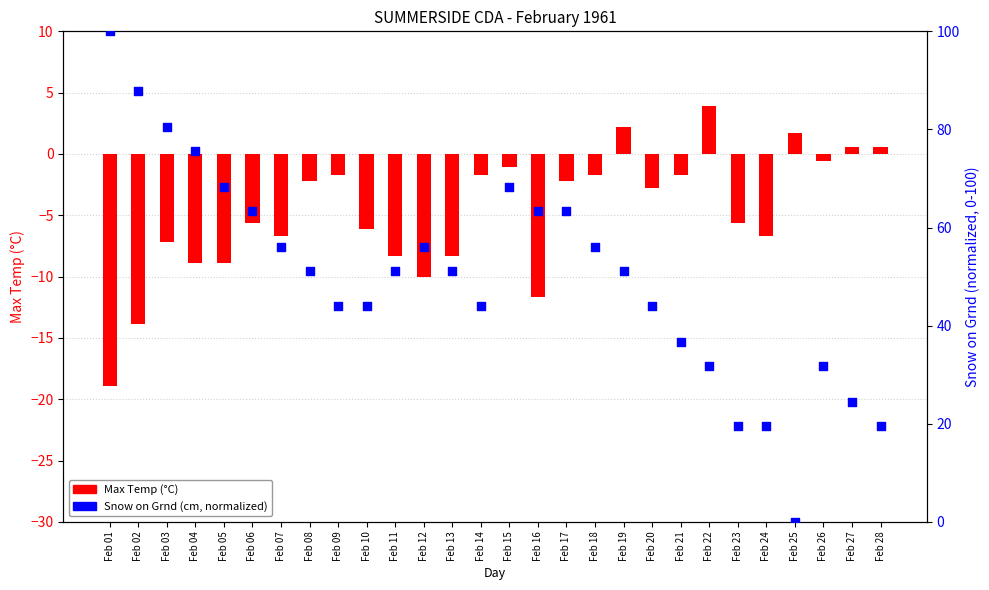

Which series has the largest total across all categories?

Snow on Grnd (normalized)